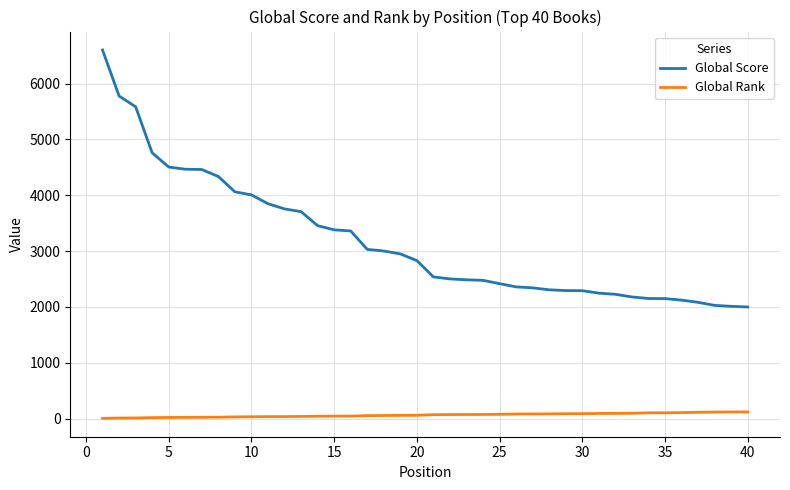

Which series has the largest total across all categories?

Global Score